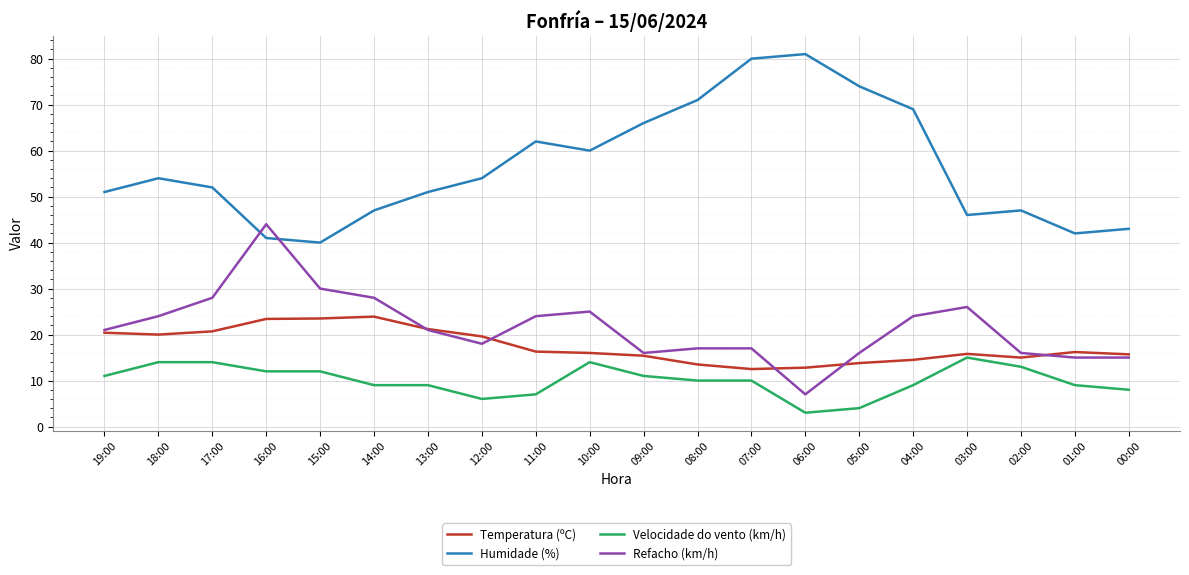

What is the greatest value displayed?

81.0